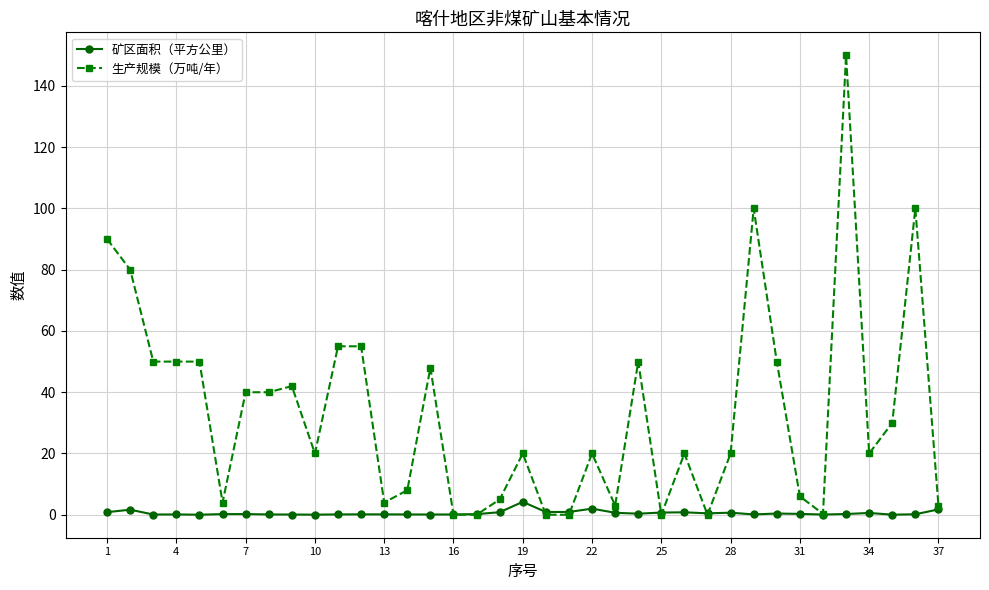

What is the value of the 矿区面积（平方公里） point at the 33rd from the left?

0.2